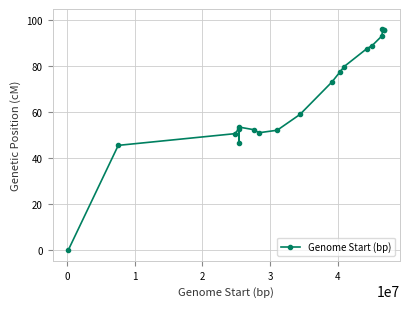

How many lines are shown in the chart?

1